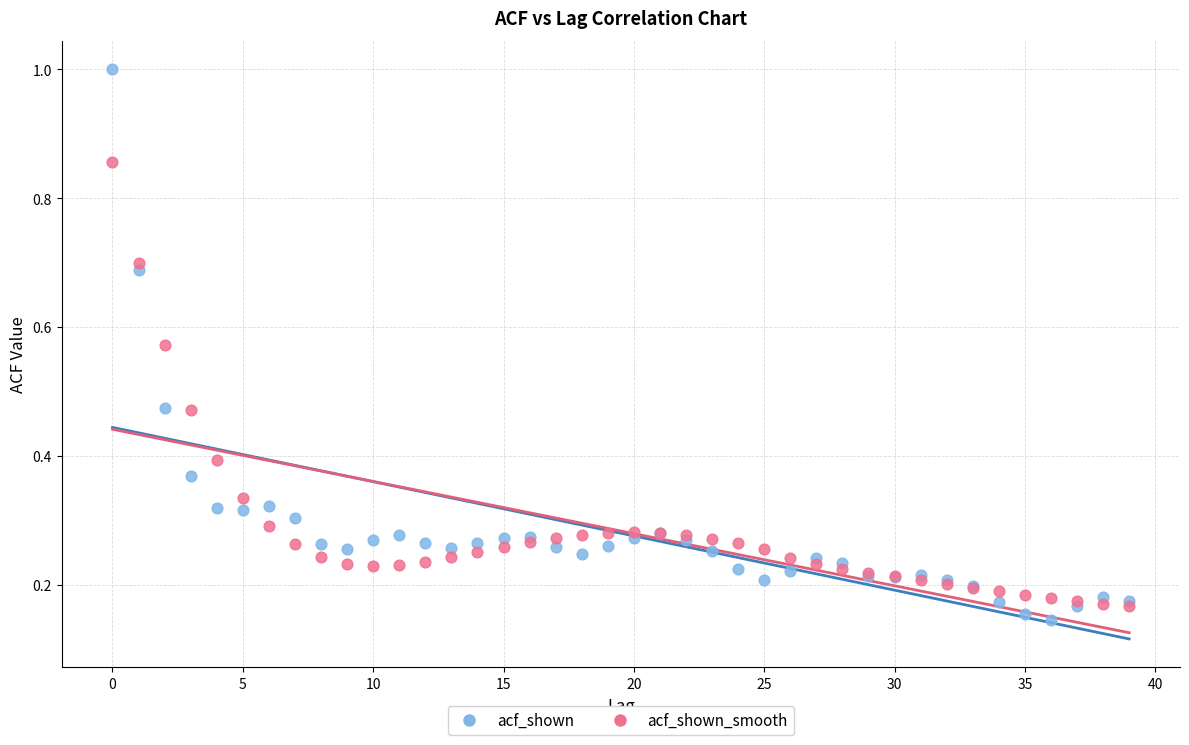

Which series has the largest Y range (max minus min)?

acf_shown